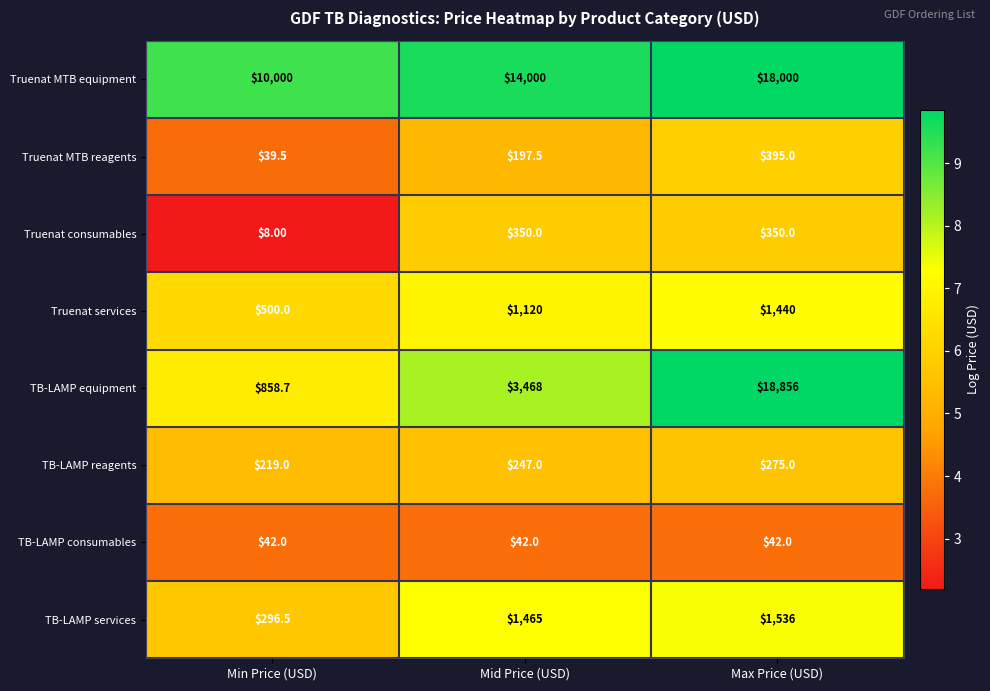

What is the minimum value shown in the chart?

8.0